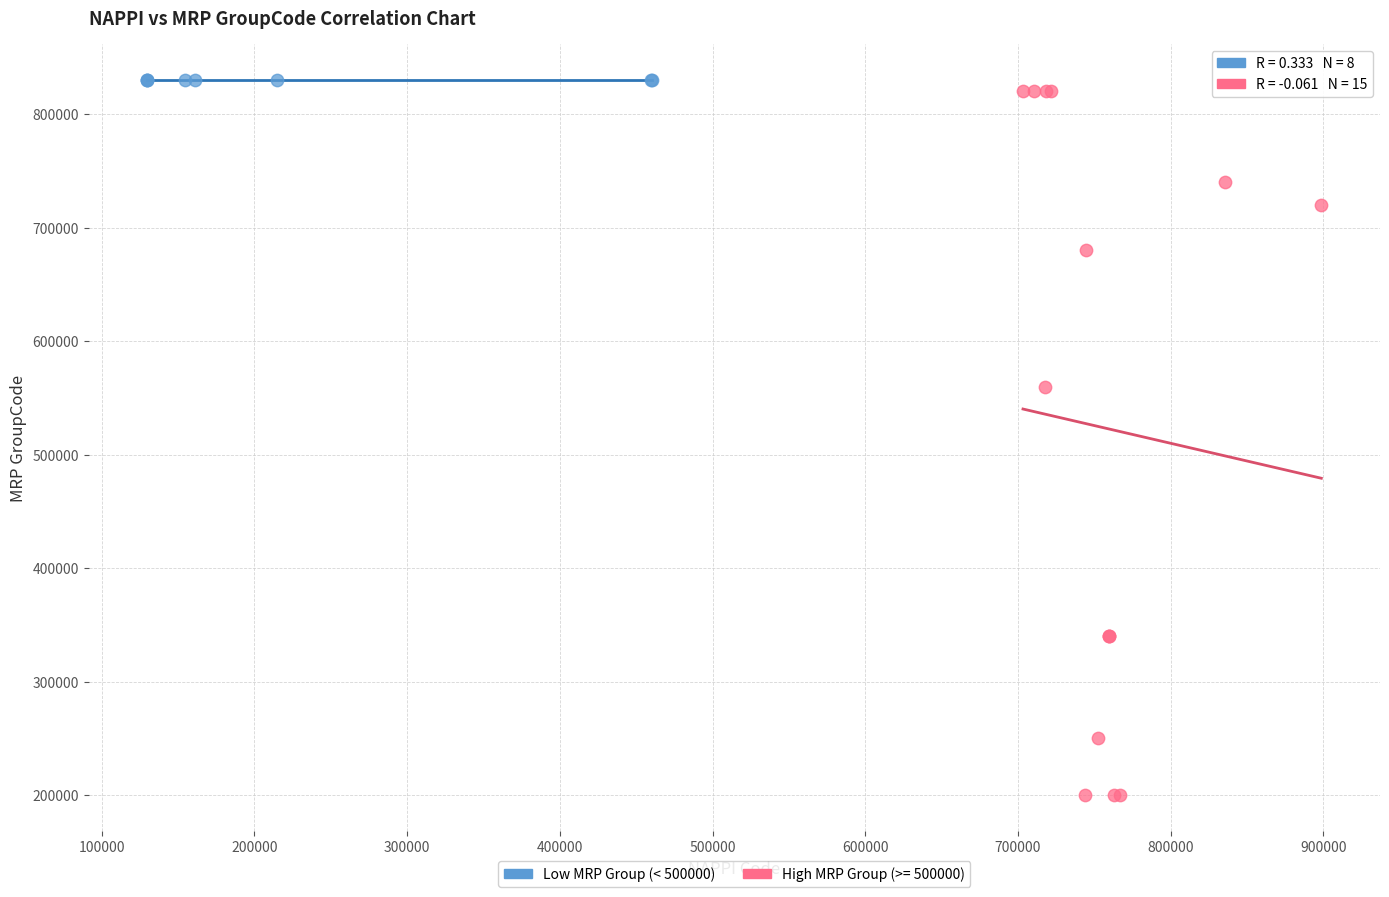

Which series contains the lowest Y value?

High MRP Group (>= 500000)